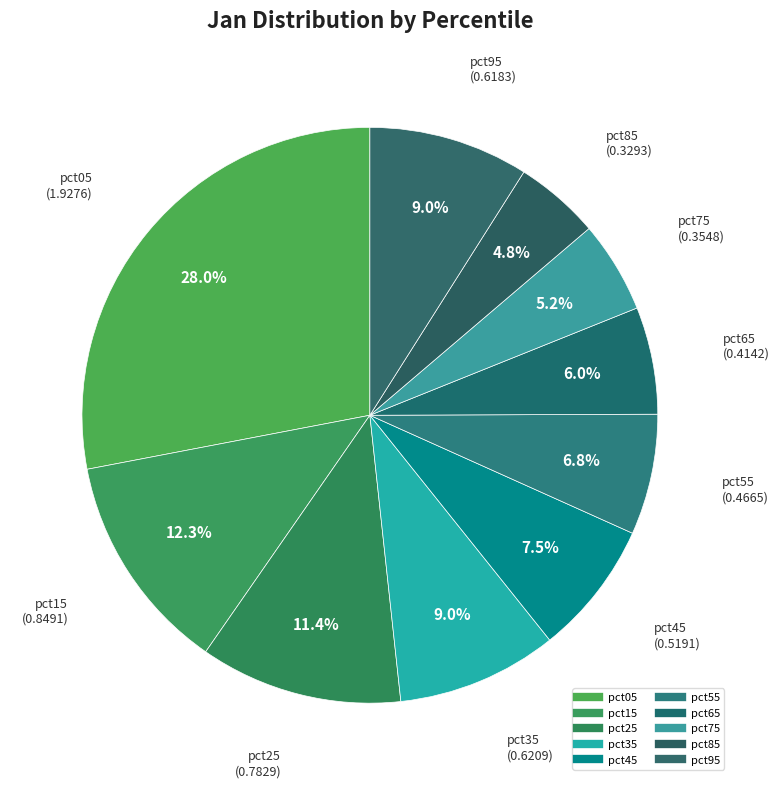

What is the smallest slice in the pie chart?

pct85